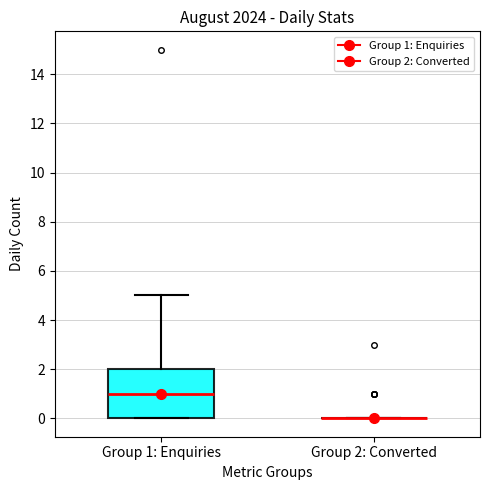

Reading left to right, read every box against the y-axis: the position of its median line, the range the box covers, and the ends of its whiskers. The values are not printed on the chart, so give them approximately, as read against the axis.

Group 1: Enquiries: median 1, box 0 to 2, whiskers 0 to 5
Group 2: Converted: box collapsed to a line at 0, whiskers 0 to 0